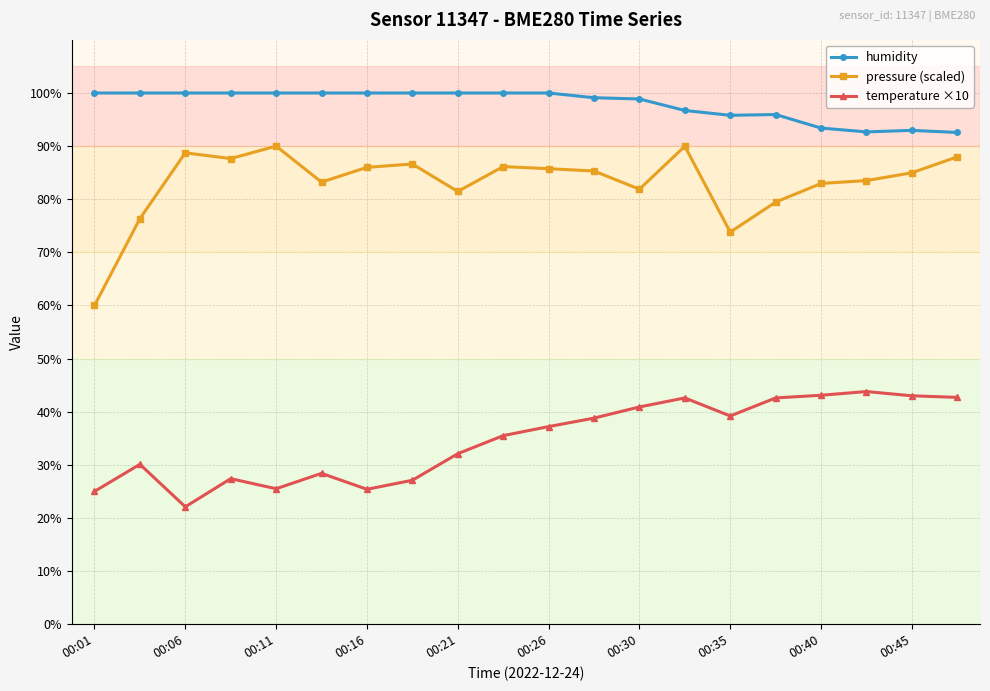

True or false: pressure (scaled) and temperature ×10 cross at least once.

False